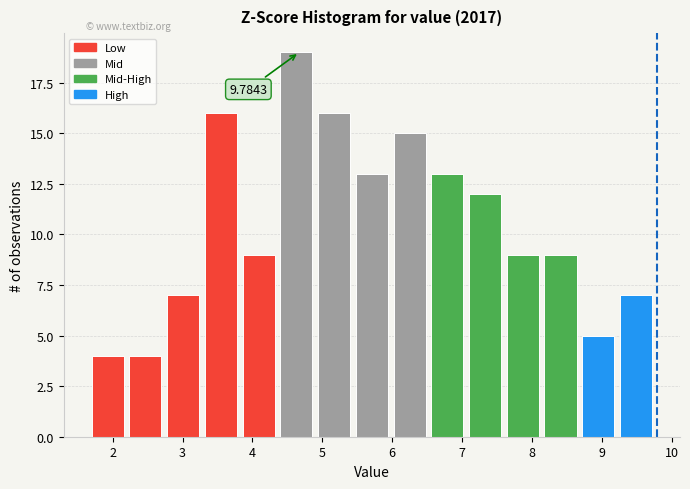

Which range on the x-axis has the tallest bar?

4.40 to 4.94